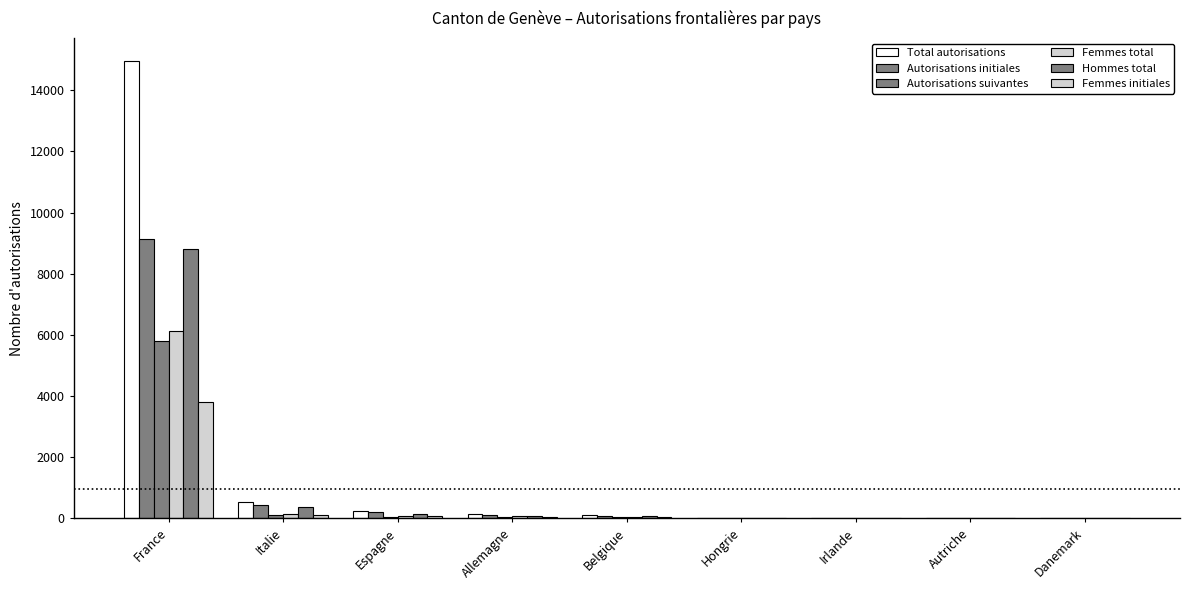

Reading right to left, transcribe all the data shown in this chart.

Total autorisations: 9	16	20	25	121	138	238	527	14960
Autorisations initiales: 7	13	14	21	90	104	194	424	9148
Autorisations suivantes: 2	3	6	4	31	34	44	103	5812
Femmes total: 3	5	8	15	58	61	85	151	6138
Hommes total: 6	11	12	10	63	77	153	376	8822
Femmes initiales: 2	5	5	13	43	43	72	123	3814